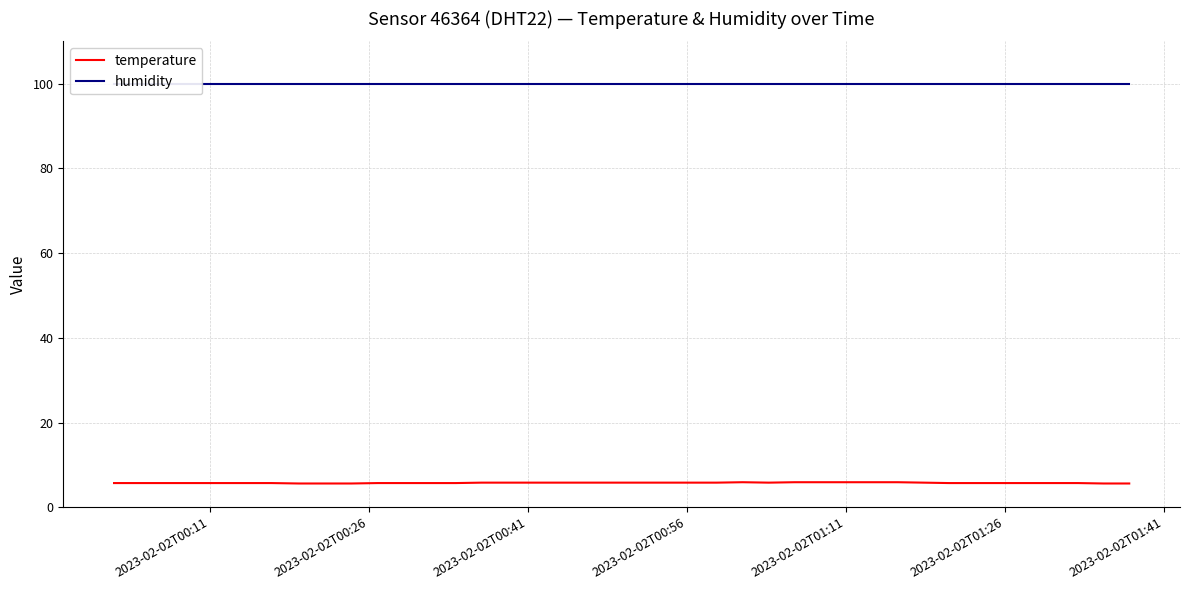

Reading left to right, list all the values displayed in this chart.

temperature: 5.7	5.7	5.7	5.7	5.7	5.7	5.7	5.6	5.6	5.6	5.7	5.7	5.7	5.7	5.8	5.8	5.8	5.8	5.8	5.8	5.8	5.8	5.8	5.8	5.9	5.8	5.9	5.9	5.9	5.9	5.9	5.8	5.7	5.7	5.7	5.7	5.7	5.7	5.6	5.6
humidity: 99.9	99.9	99.9	99.9	99.9	99.9	99.9	99.9	99.9	99.9	99.9	99.9	99.9	99.9	99.9	99.9	99.9	99.9	99.9	99.9	99.9	99.9	99.9	99.9	99.9	99.9	99.9	99.9	99.9	99.9	99.9	99.9	99.9	99.9	99.9	99.9	99.9	99.9	99.9	99.9